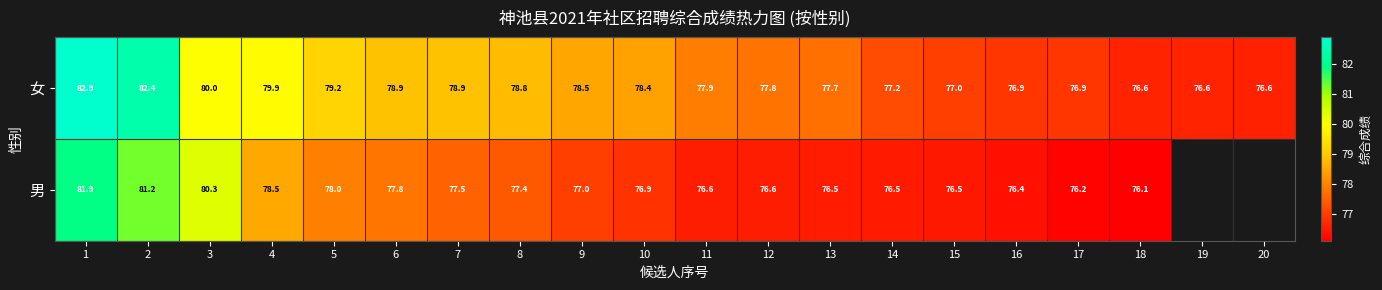

What is the difference between the highest and lowest values at 10?

1.5